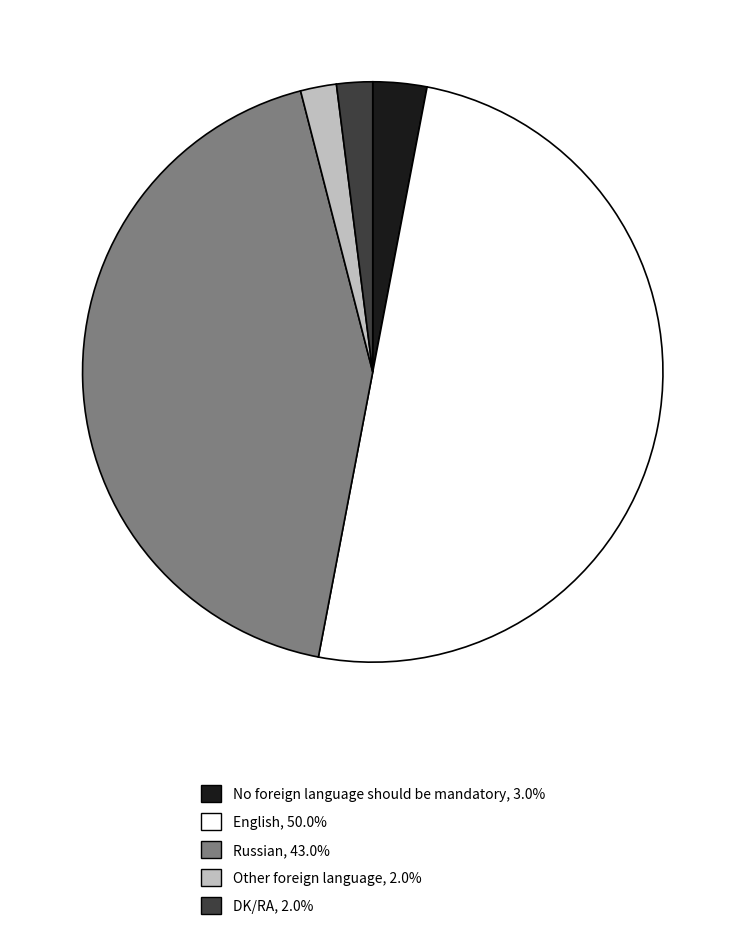

Which category has the biggest portion of the pie?

English